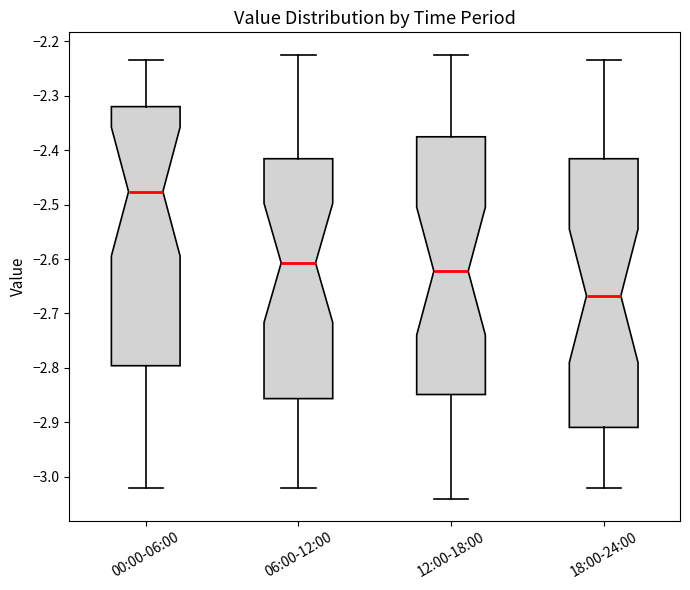

Which box has the lowest median line?

18:00-24:00